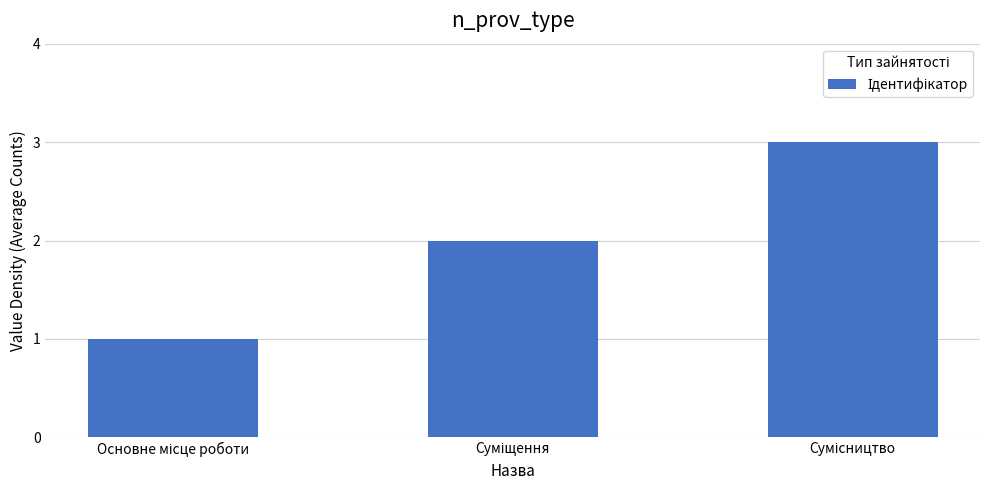

What is the greatest value displayed?

3